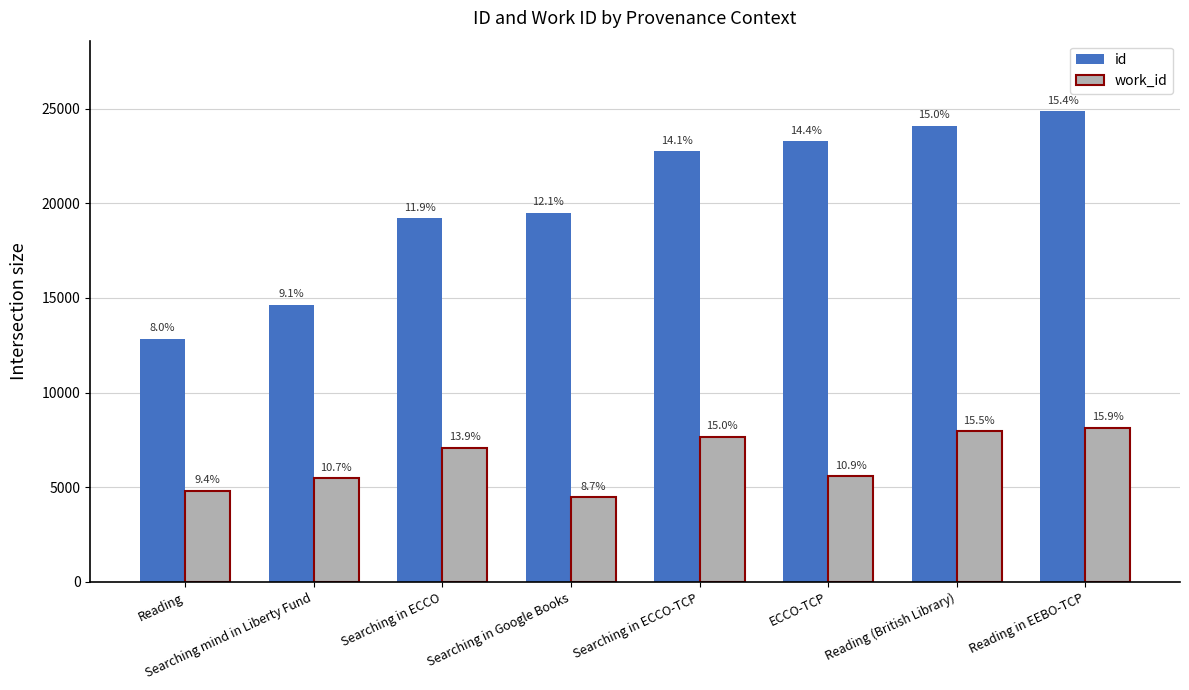

What is the difference between the id values at Searching in ECCO and Searching in ECCO-TCP?

3540